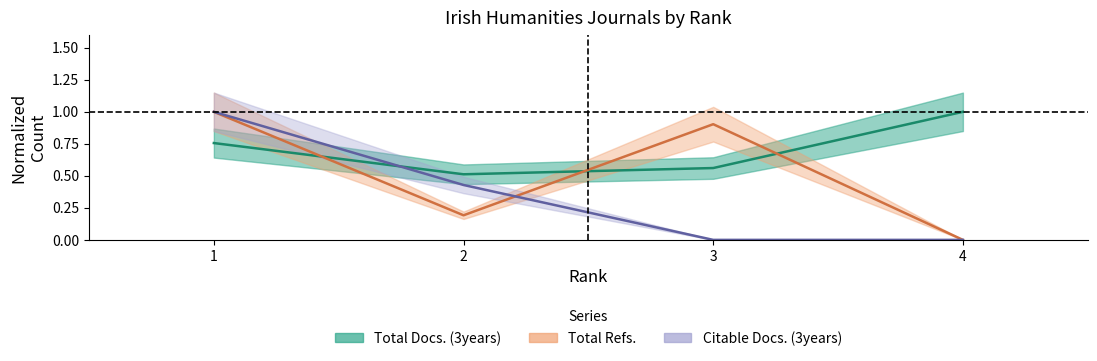

Reading left to right, transcribe all the data shown in this chart.

Total Docs. (3years): 1=0.8	2=0.5	3=0.6	4=1.0
Total Refs.: 1=1.0	2=0.2	3=0.9	4=0.0
Citable Docs. (3years): 1=1.0	2=0.4	3=0.0	4=0.0